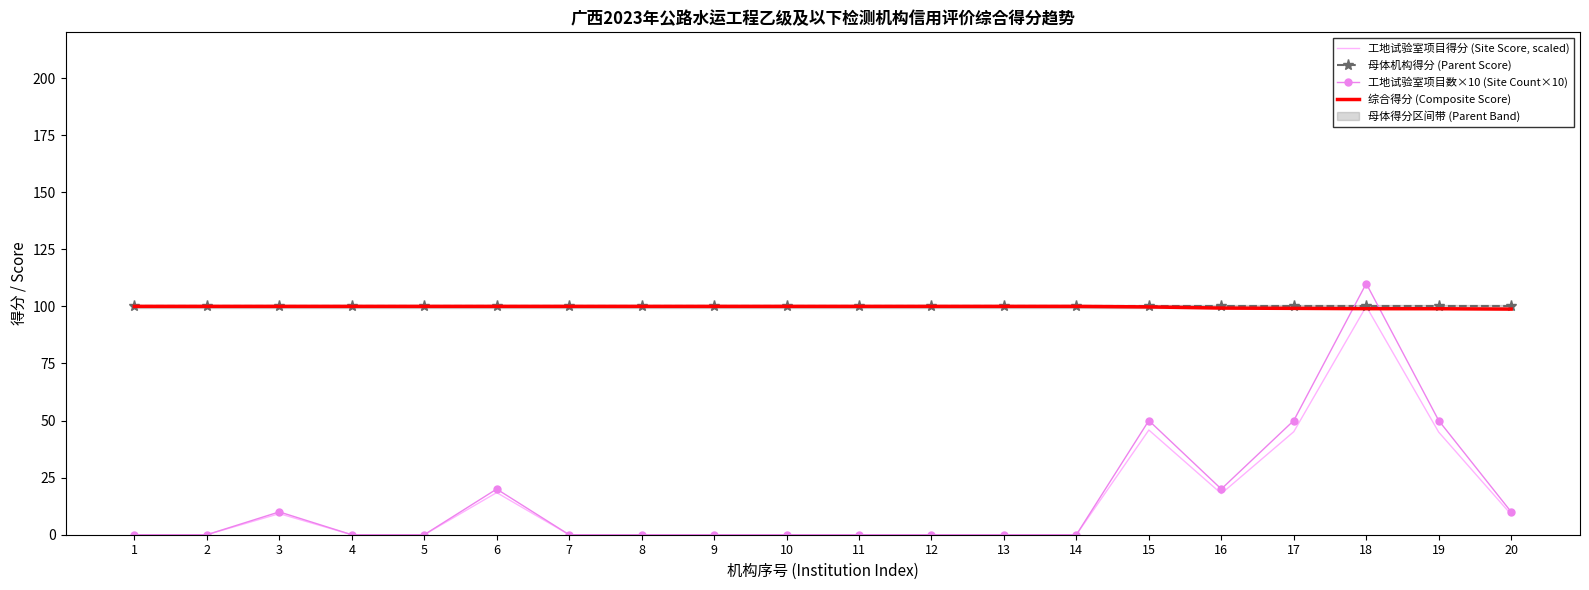

At which label does 综合得分 (Composite Score) reach its peak?

1